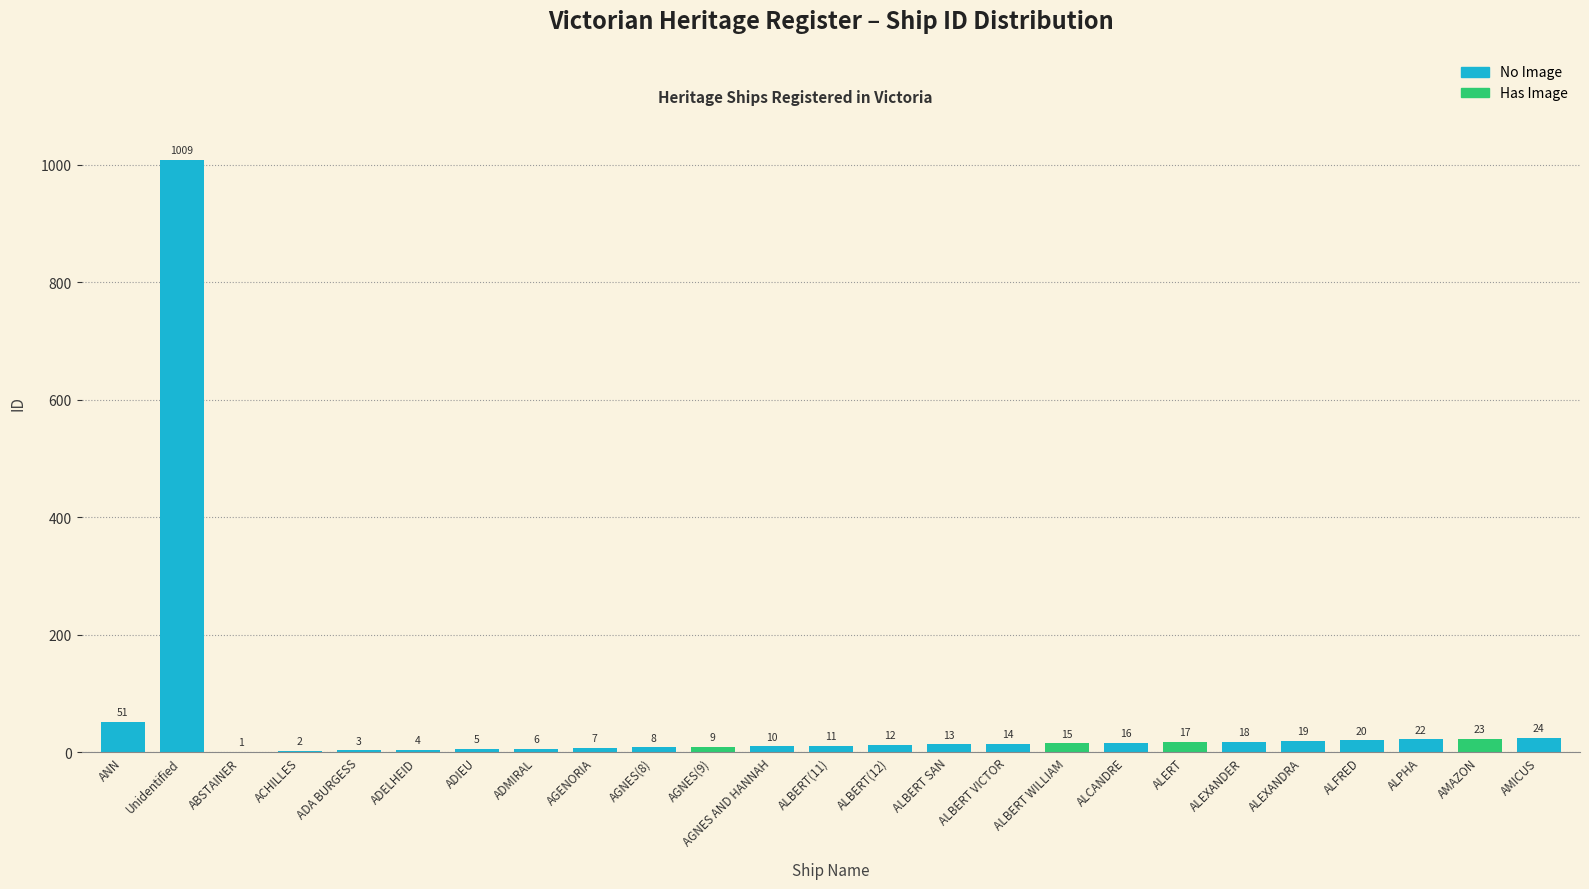

What is the average value?

54